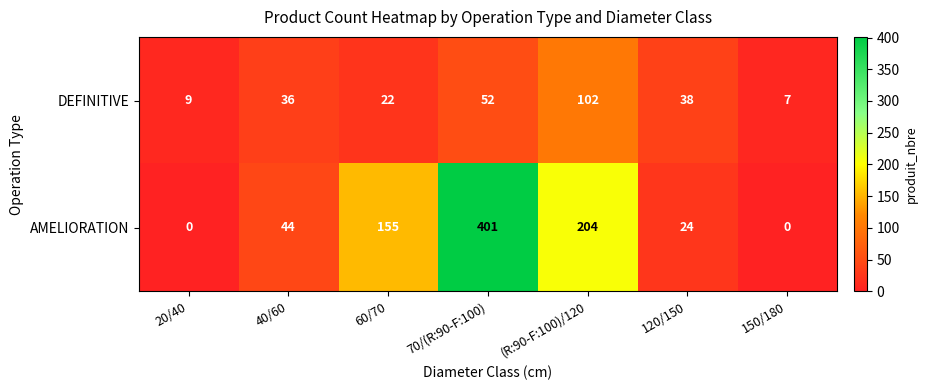

Which series has the largest range (max minus min)?

AMELIORATION